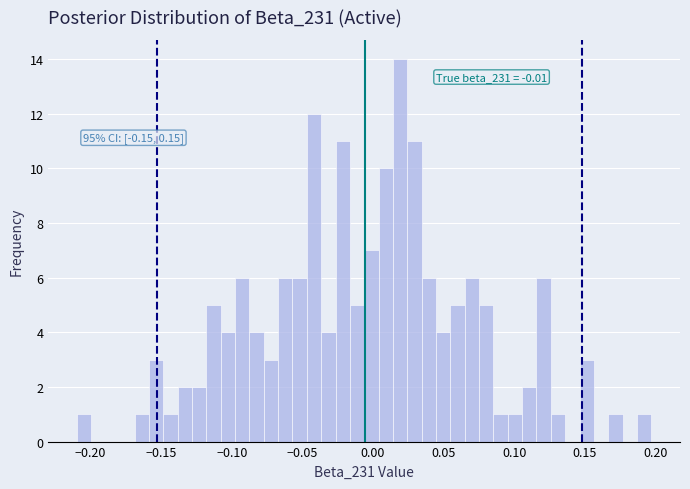

Around what value on the x-axis is the tallest bar? Give the approximate position of its centre, as read against the axis.

0.020